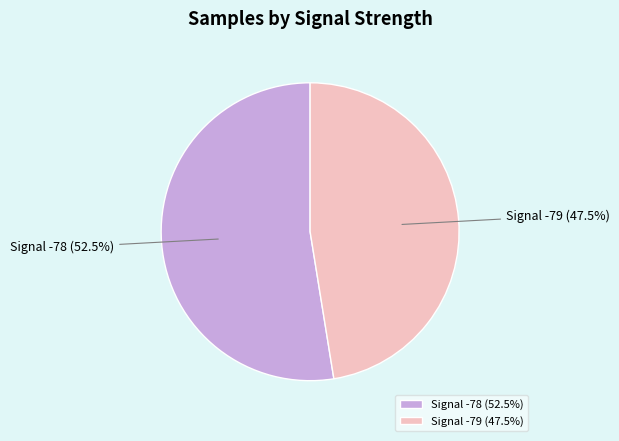

Combined, do Signal -79 (47.5%) and Signal -78 (52.5%) account for over 50%?

Yes